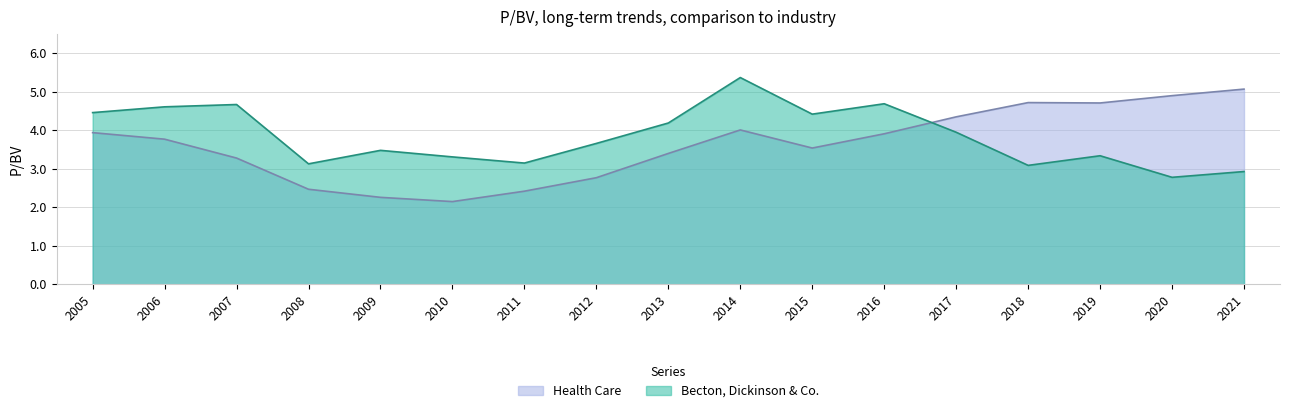

How many times do Health Care and Becton, Dickinson & Co. cross each other?

1